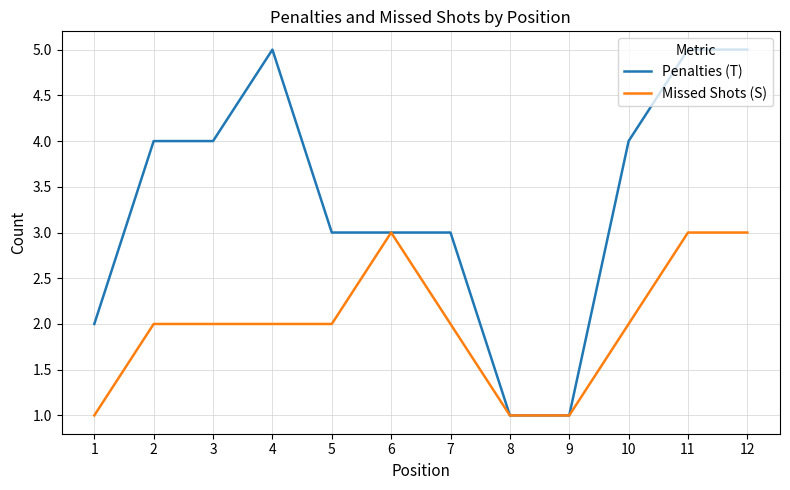

Reading right to left, what are all the values shown in this chart?

Penalties (T): 12=5	11=5	10=4	9=1	8=1	7=3	6=3	5=3	4=5	3=4	2=4	1=2
Missed Shots (S): 12=3	11=3	10=2	9=1	8=1	7=2	6=3	5=2	4=2	3=2	2=2	1=1